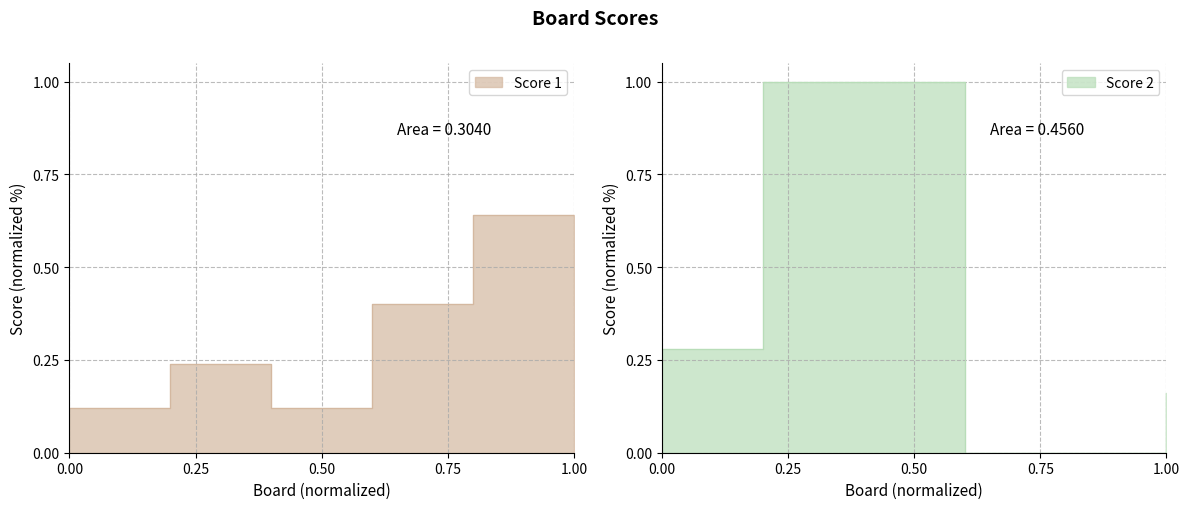

Reading left to right, extract all data points from this chart.

Score 1: 0.1	0.2	0.1	0.4	0.6	0.4
Score 2: 0.3	1.0	1.0	0.0	0.0	0.2